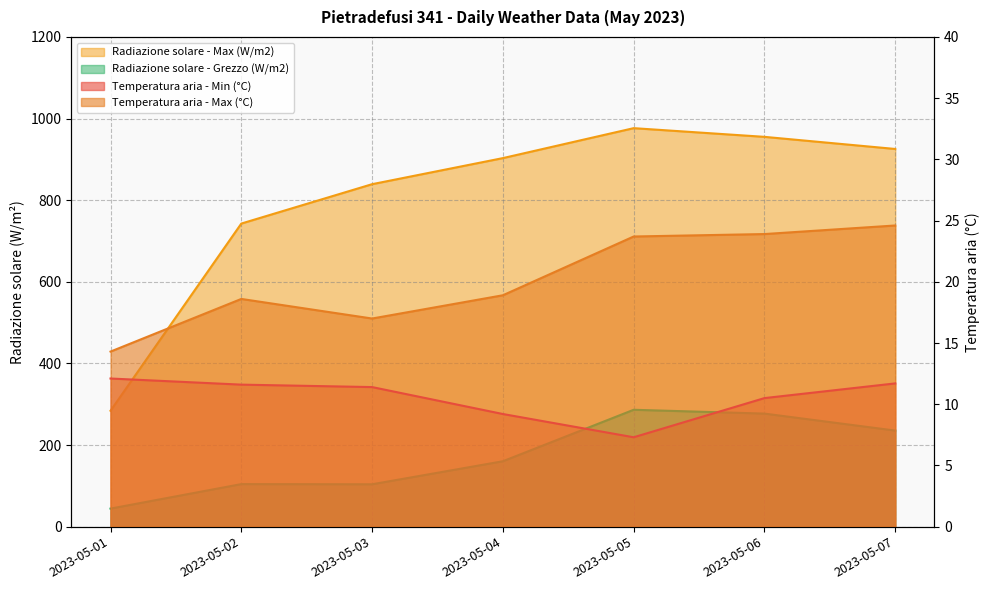

At which category is the sum across all series the highest?

2023-05-05